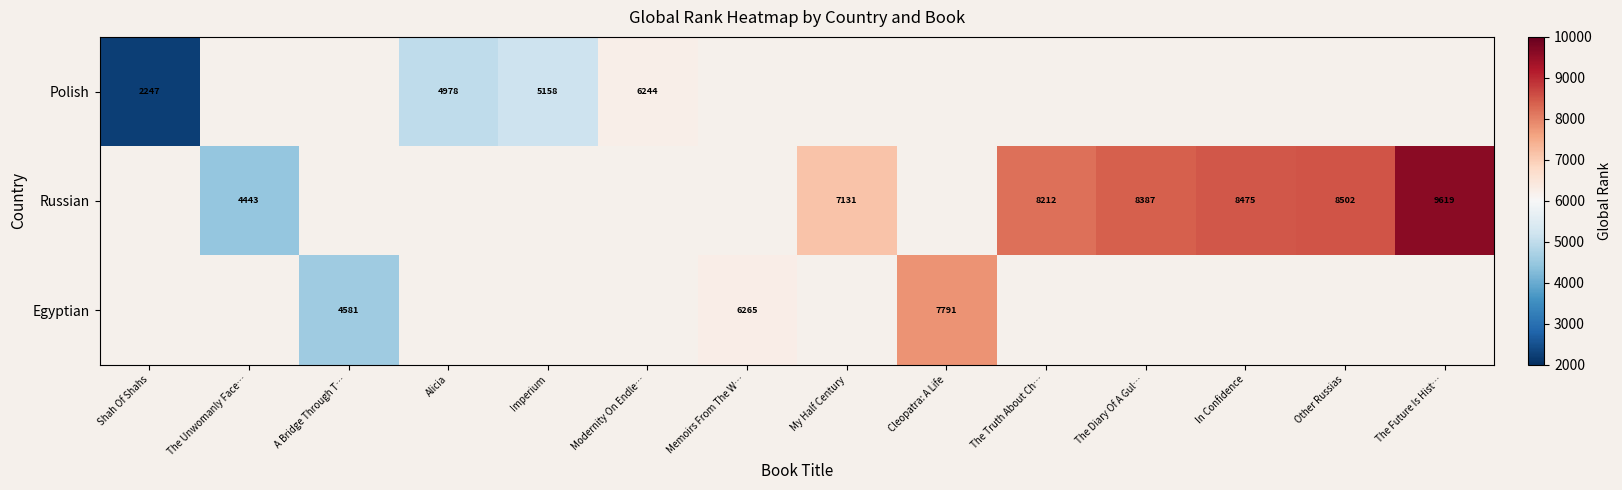

Is it true that Russian equals 15279 at The Future Is Hist…?

False